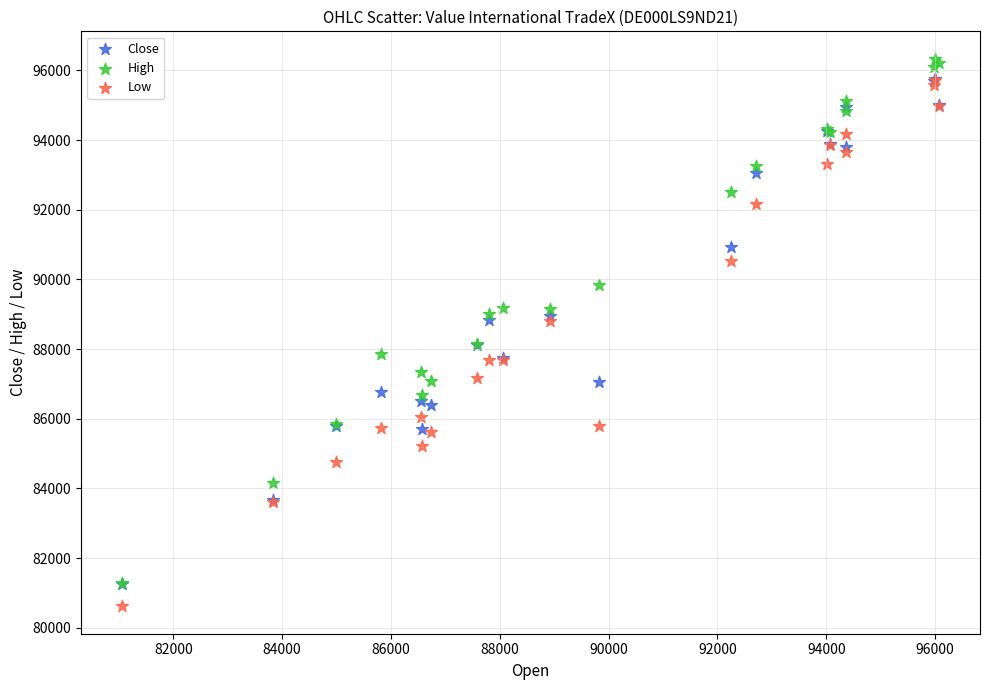

What are all the series names shown in the legend?

Close, High, Low